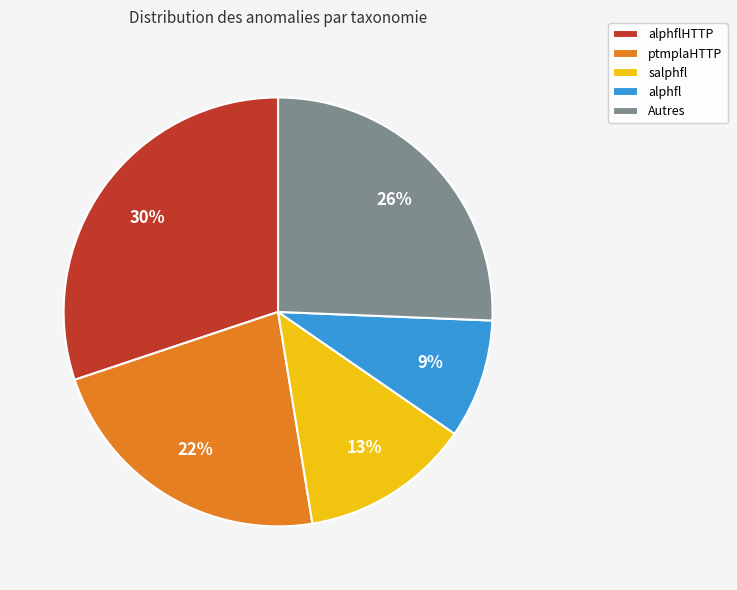

Combined, do salphfl and ptmplaHTTP account for over 50%?

No